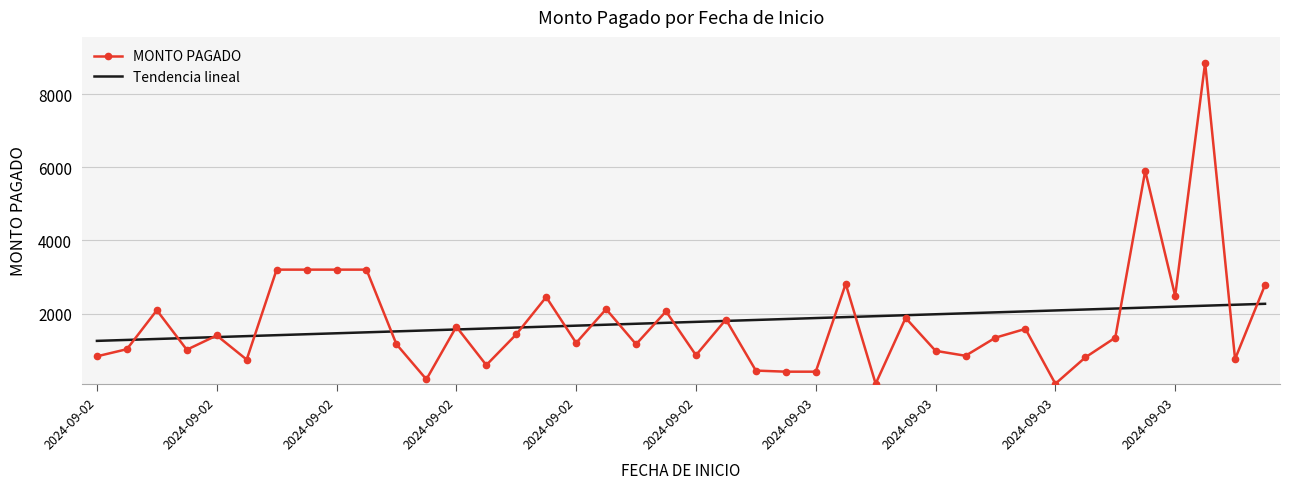

What is the minimum value shown in the chart?

81.0